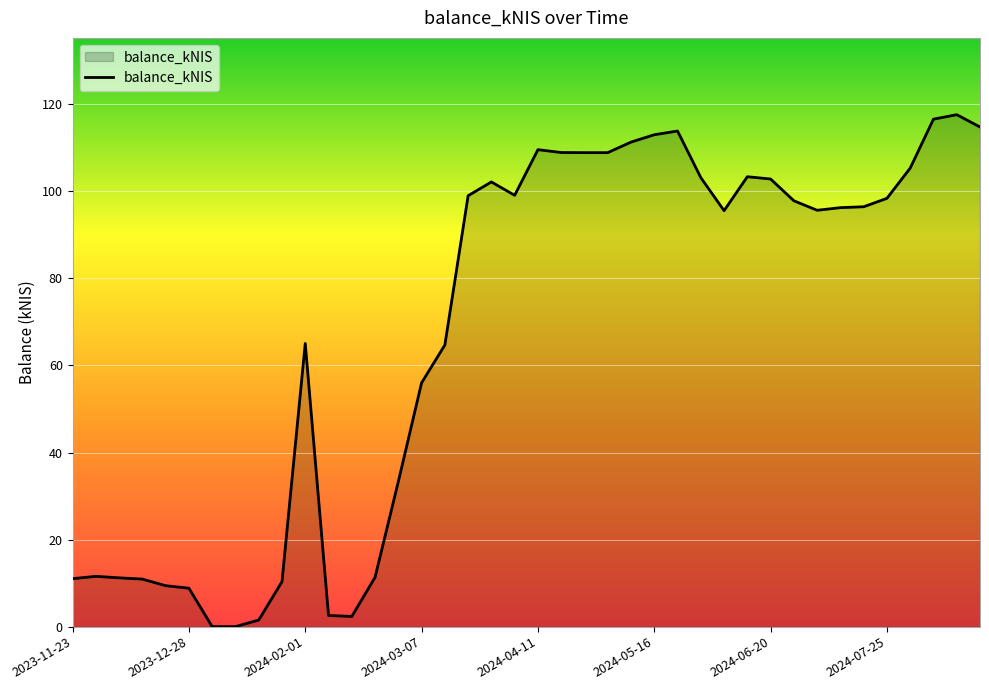

What is the maximum value shown in the chart?

117.6